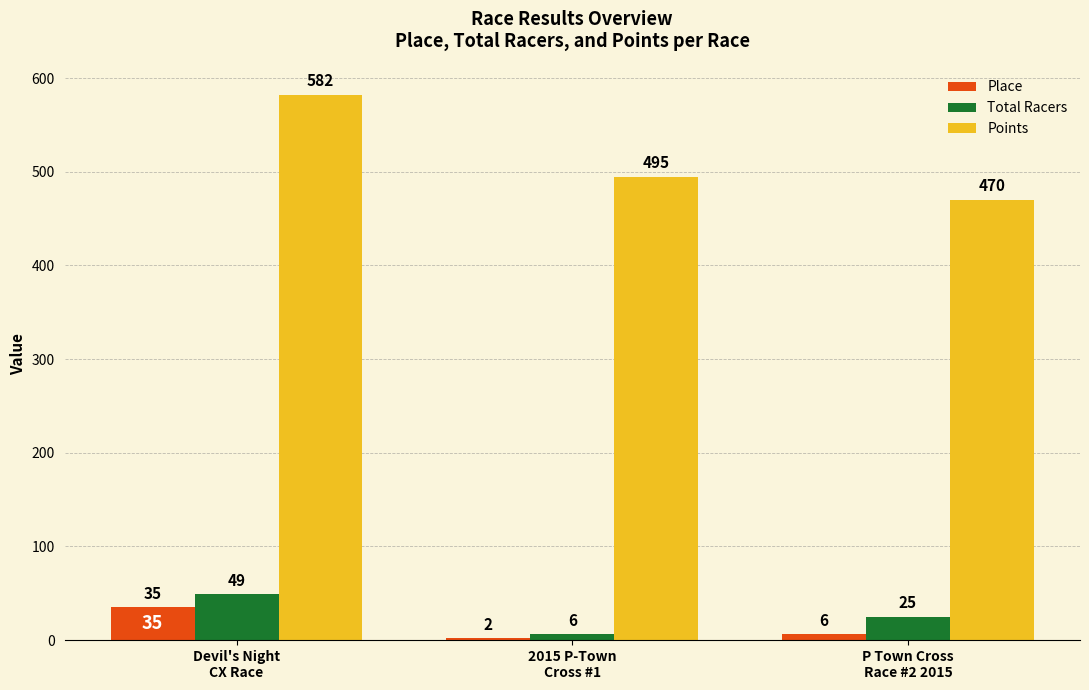

What is the maximum value for Total Racers?

49.0